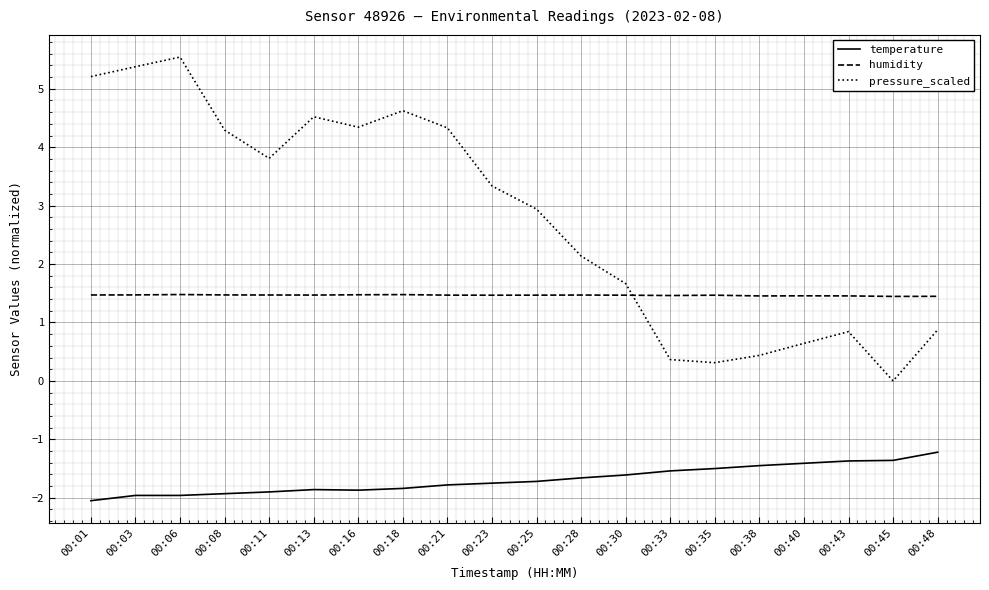

Which series has the largest range (max minus min)?

pressure_scaled